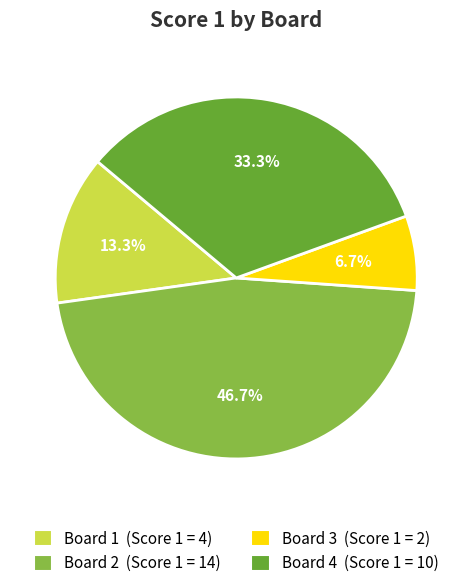

To the nearest percent, what percentage of the pie is Board 3?

7%